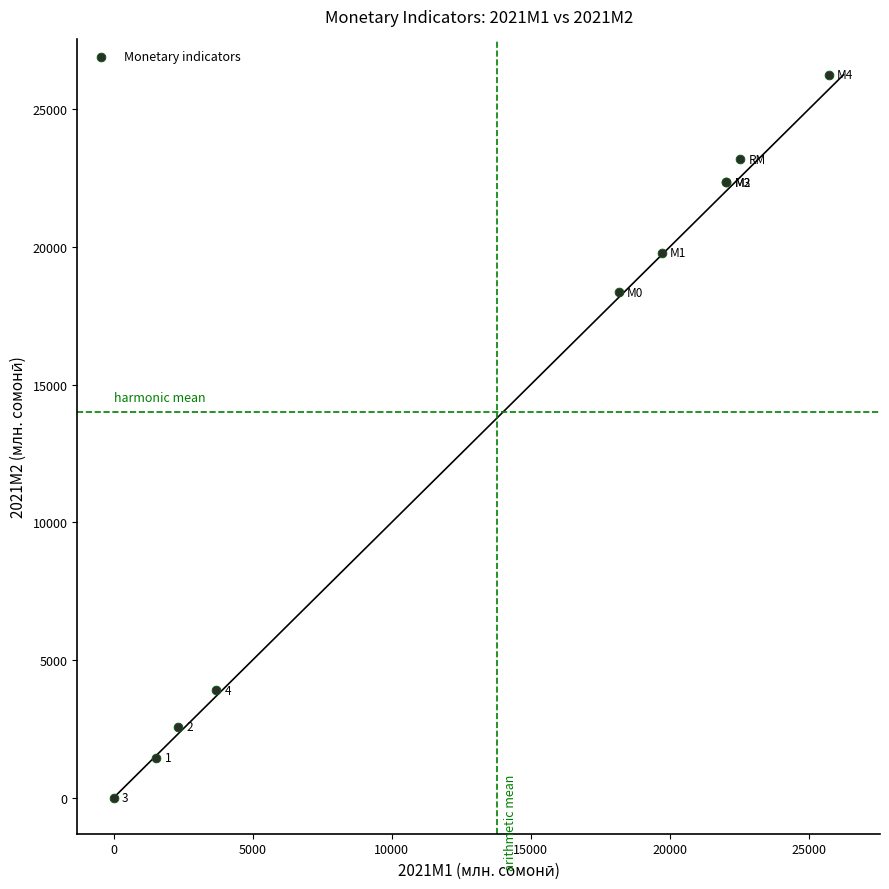

What Y value in the scatter plot is closest to 13123?

18344.0